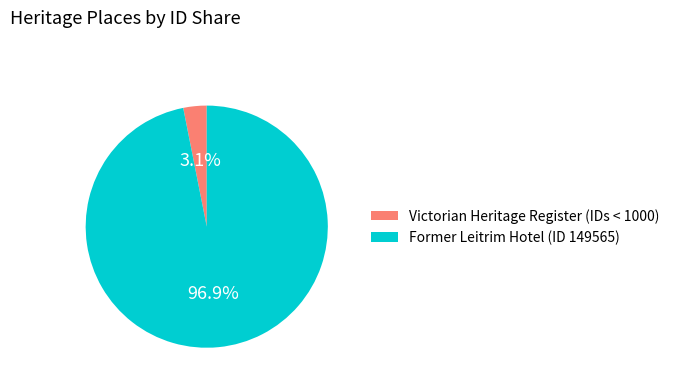

What is the total percentage of Victorian Heritage Register (IDs < 1000) and Former Leitrim Hotel (ID 149565)?

100.0%